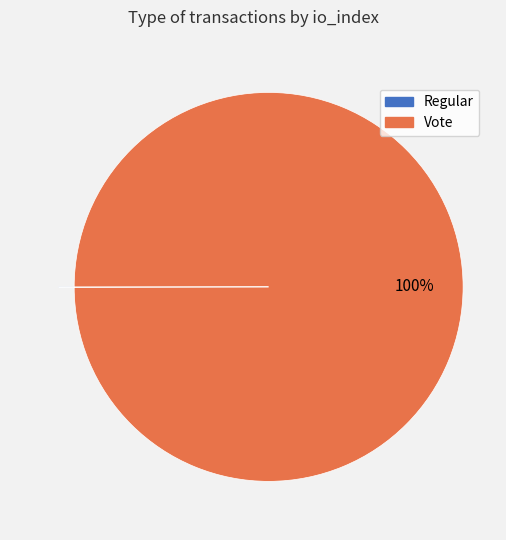

Does any single category account for the majority?

Yes